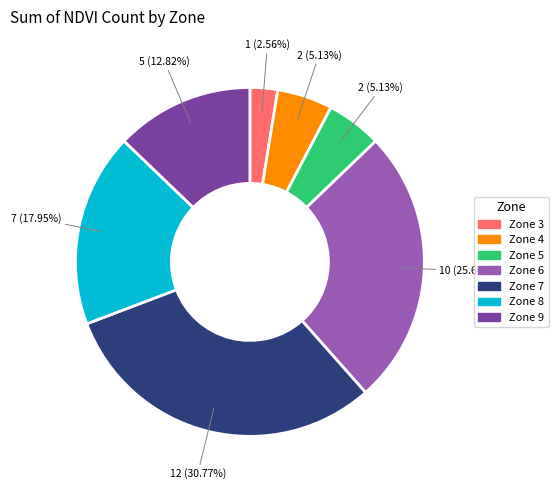

Which category has the biggest portion of the pie?

Zone 7